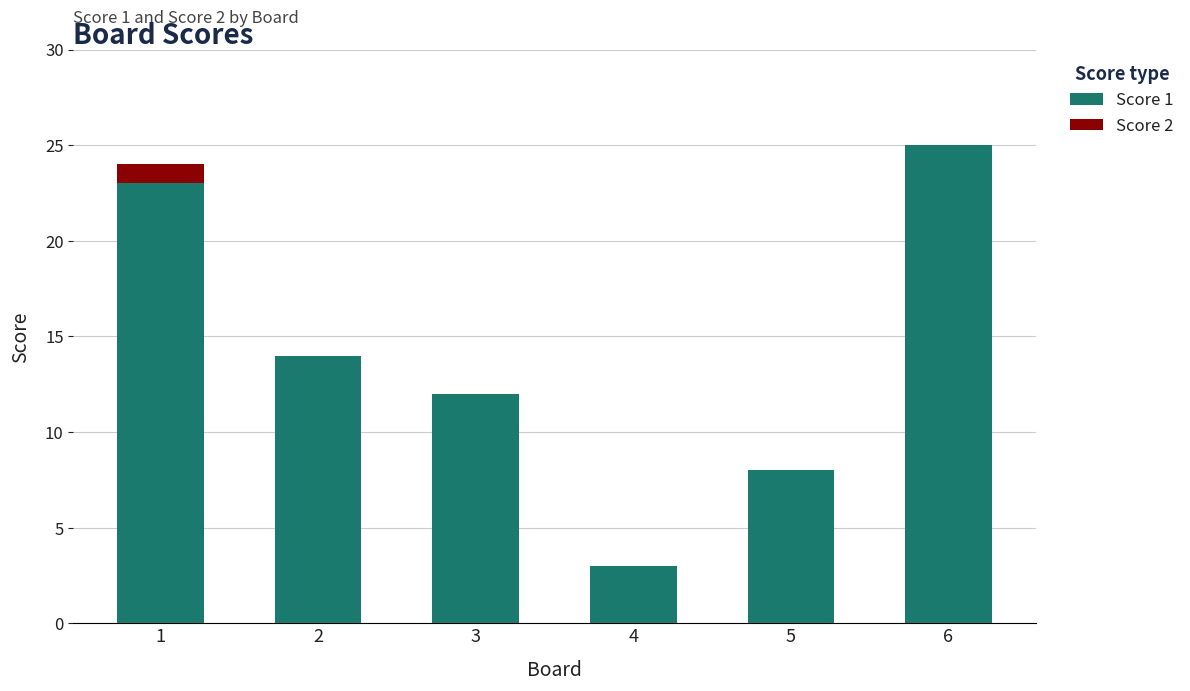

The value of Score 1 at 3 is 12. True or false?

True